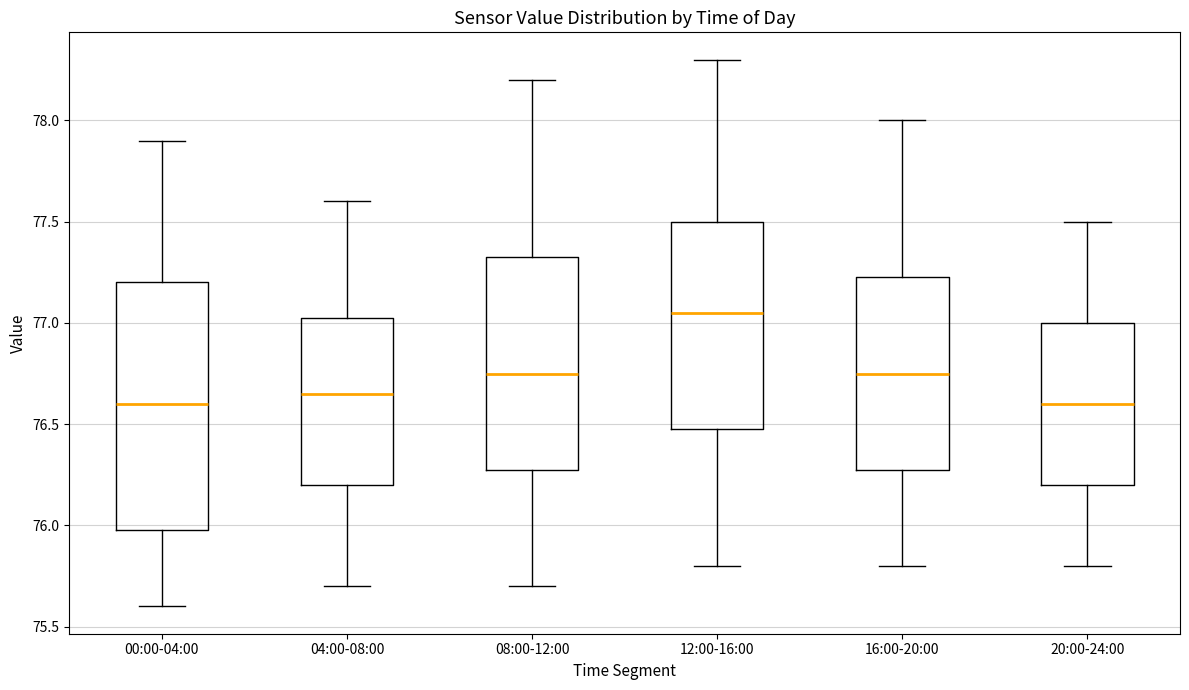

Comparing the boxes themselves (not the whiskers), which one is the tallest?

00:00-04:00